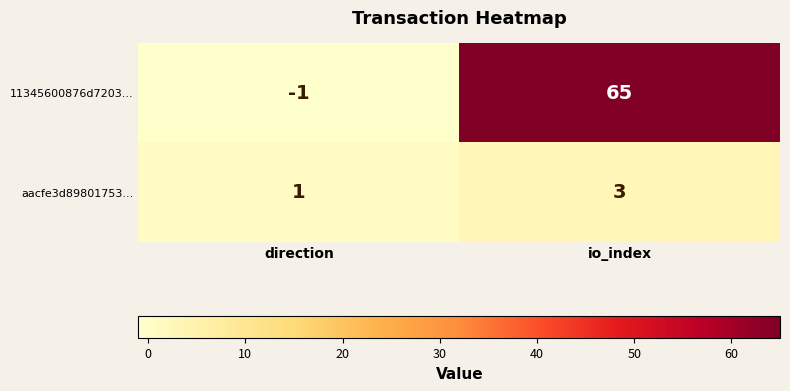

Which category has the highest value across all series?

io_index